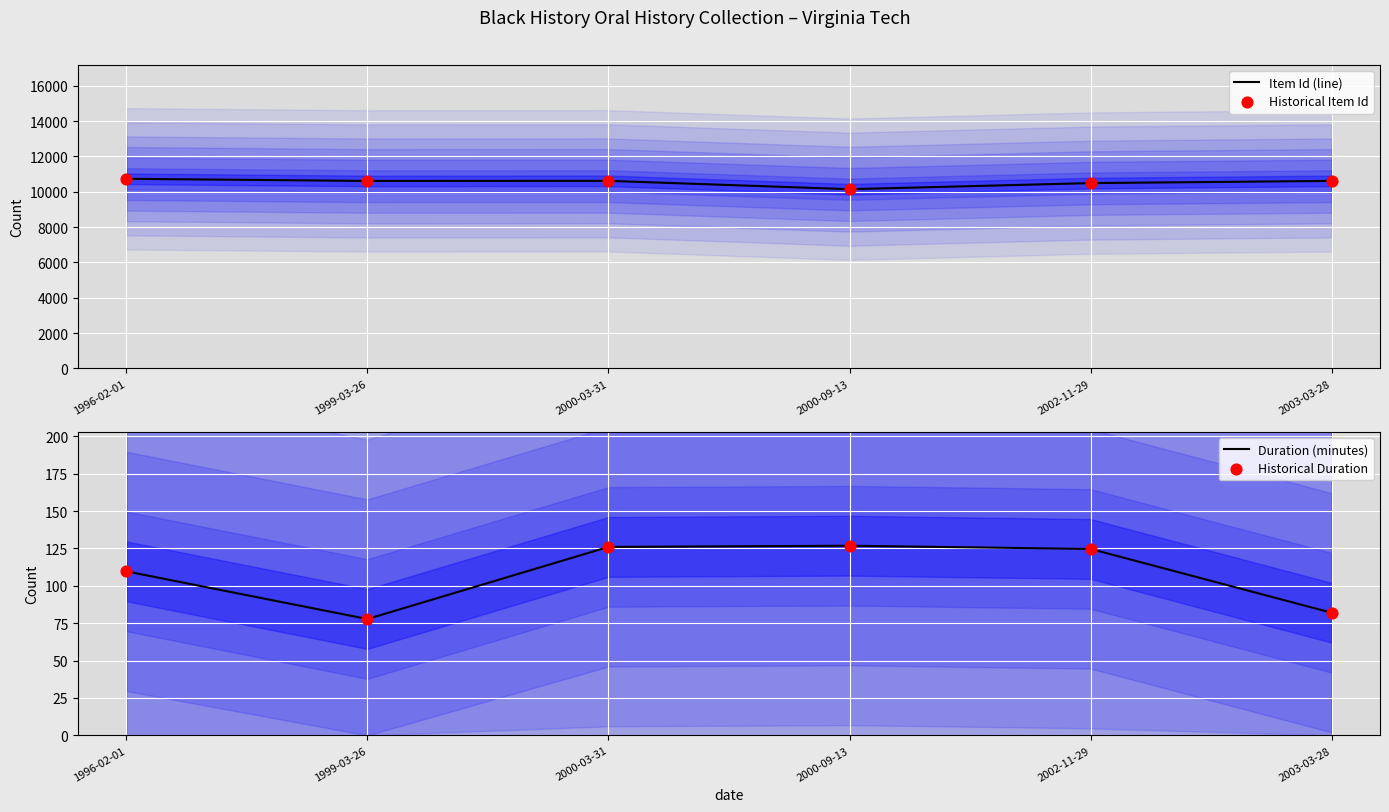

What are all the series names shown in the legend?

Item Id (line), Historical Item Id, Duration (minutes), Historical Duration